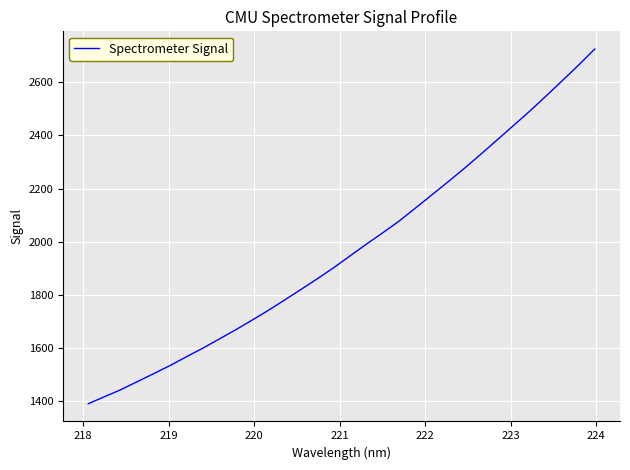

What is the difference between the maximum and minimum values?

1334.8